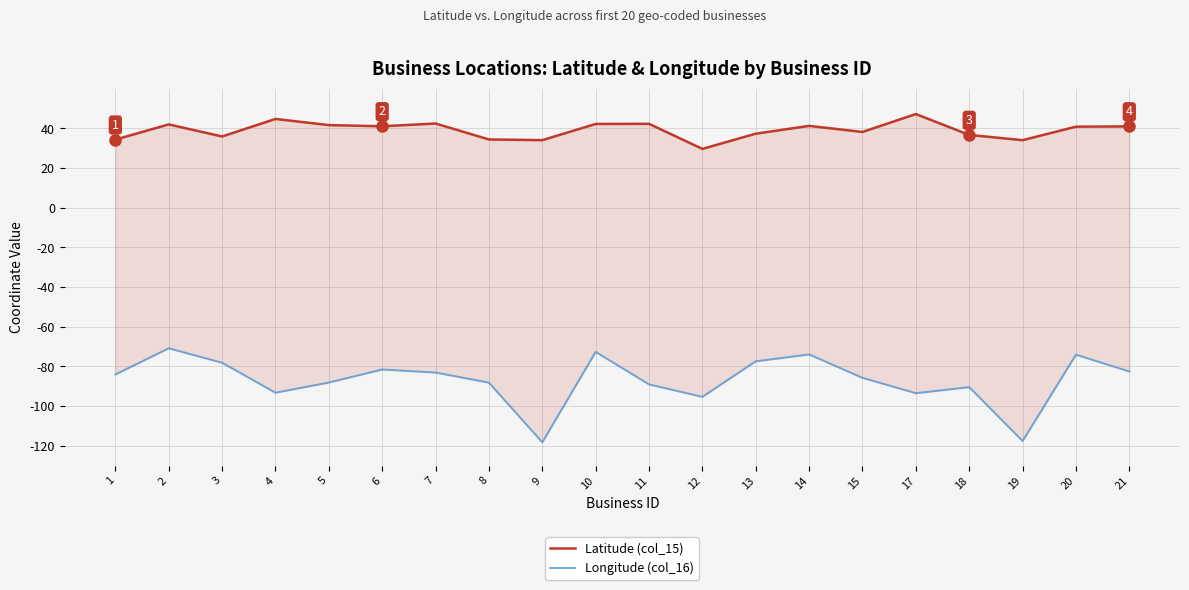

Between 7 and 15, which series saw the biggest shift?

Latitude (col_15)